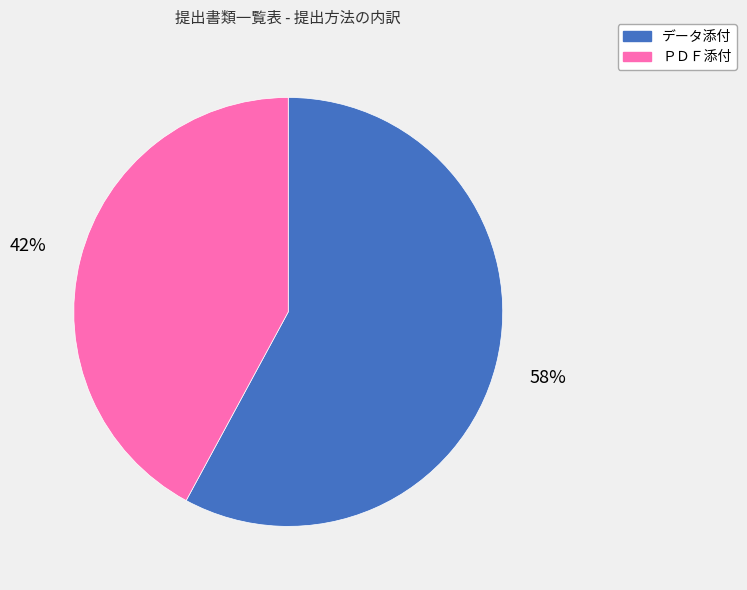

Which has a higher value, データ添付 or ＰＤＦ添付?

データ添付